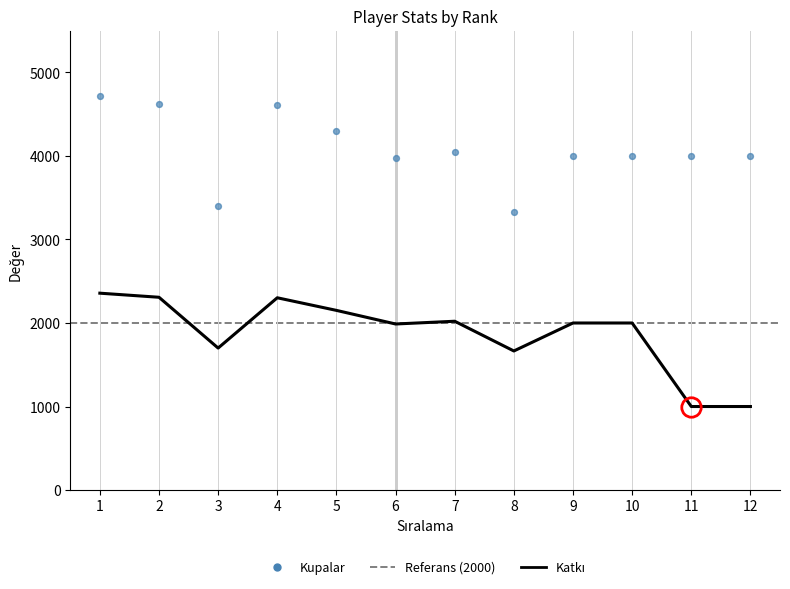

Which series has the largest total across all categories?

Kupalar